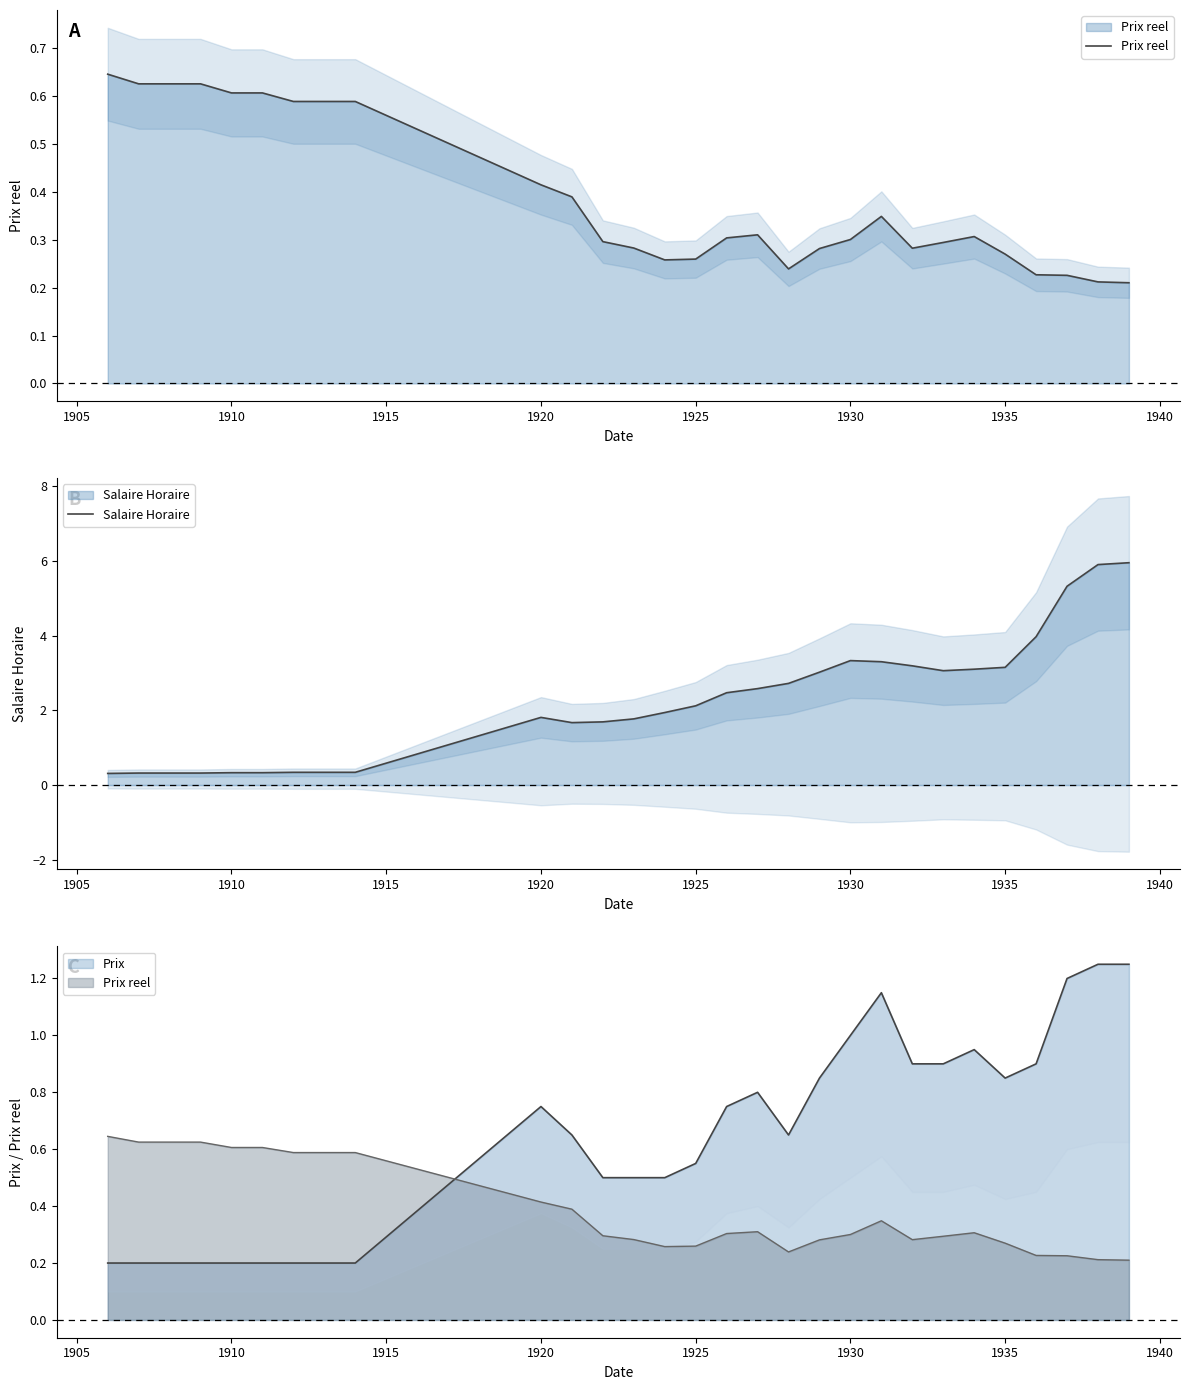

True or false: Prix reel and Salaire Horaire cross at least once.

True